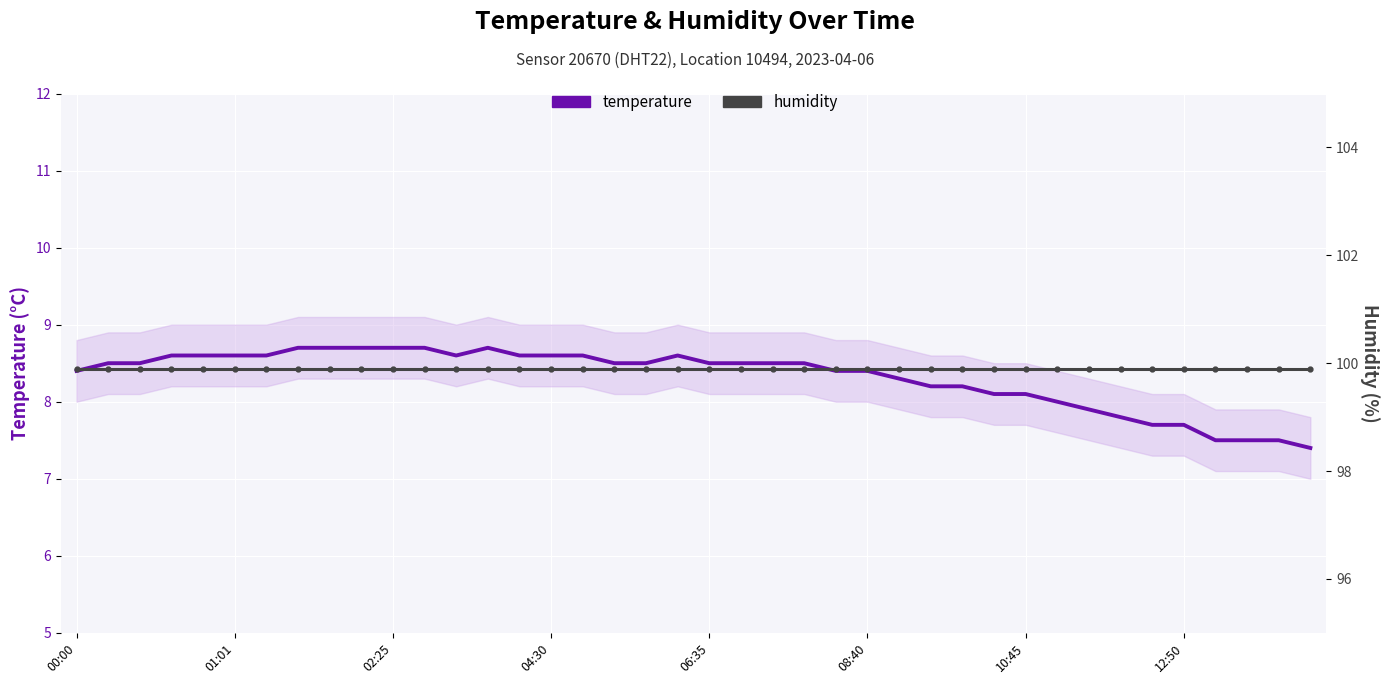

Rank the series by their maximum value, from highest to lowest.

humidity, temperature